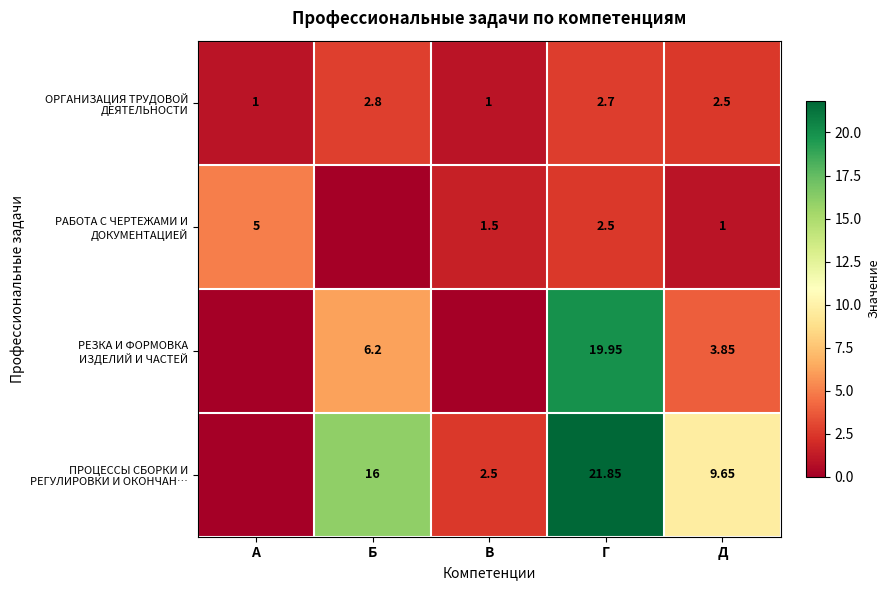

The value of РЕЗКА И ФОРМОВКА ИЗДЕЛИЙ И ЧАСТЕЙ at В is 0.0. True or false?

True